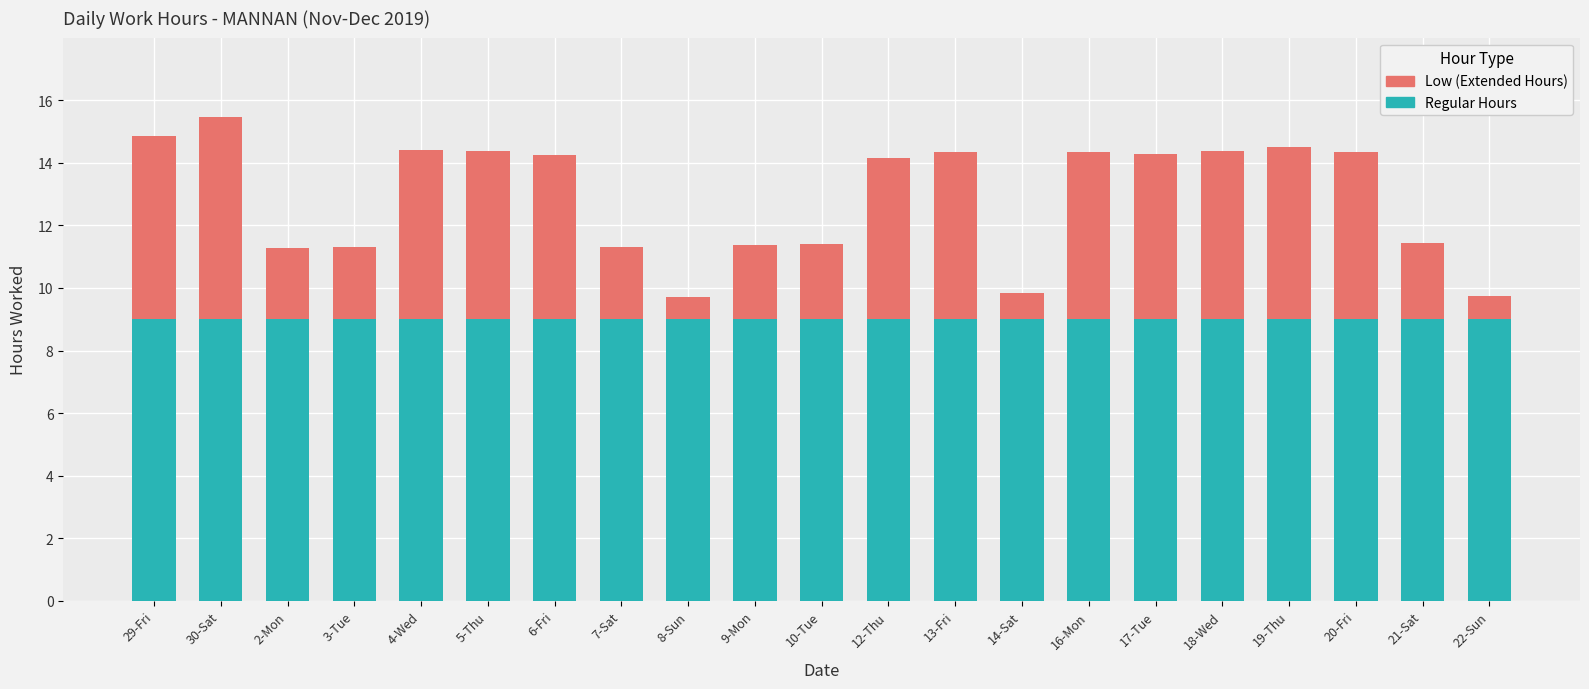

True or false: Regular Hours has a value of 4.2 at 3-Tue.

False